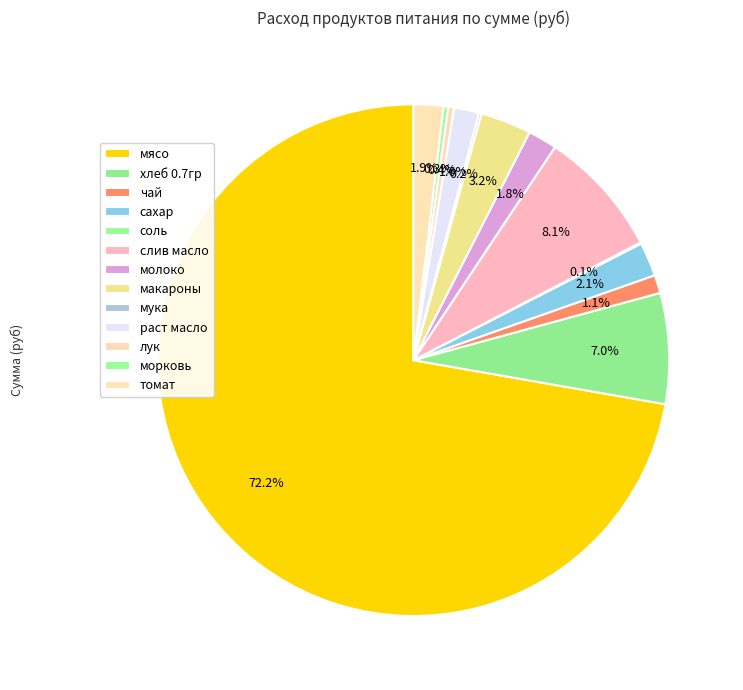

Rank the categories by value from lowest to highest.

соль, мука, морковь, лук, чай, раст масло, молоко, томат, сахар, макароны, хлеб 0.7гр, слив масло, мясо